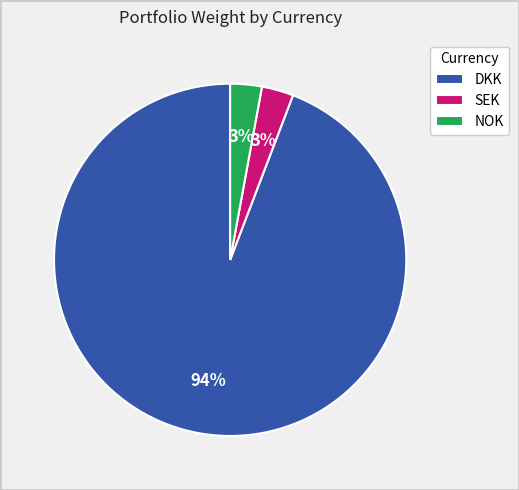

Combined, do NOK and DKK account for over 50%?

Yes